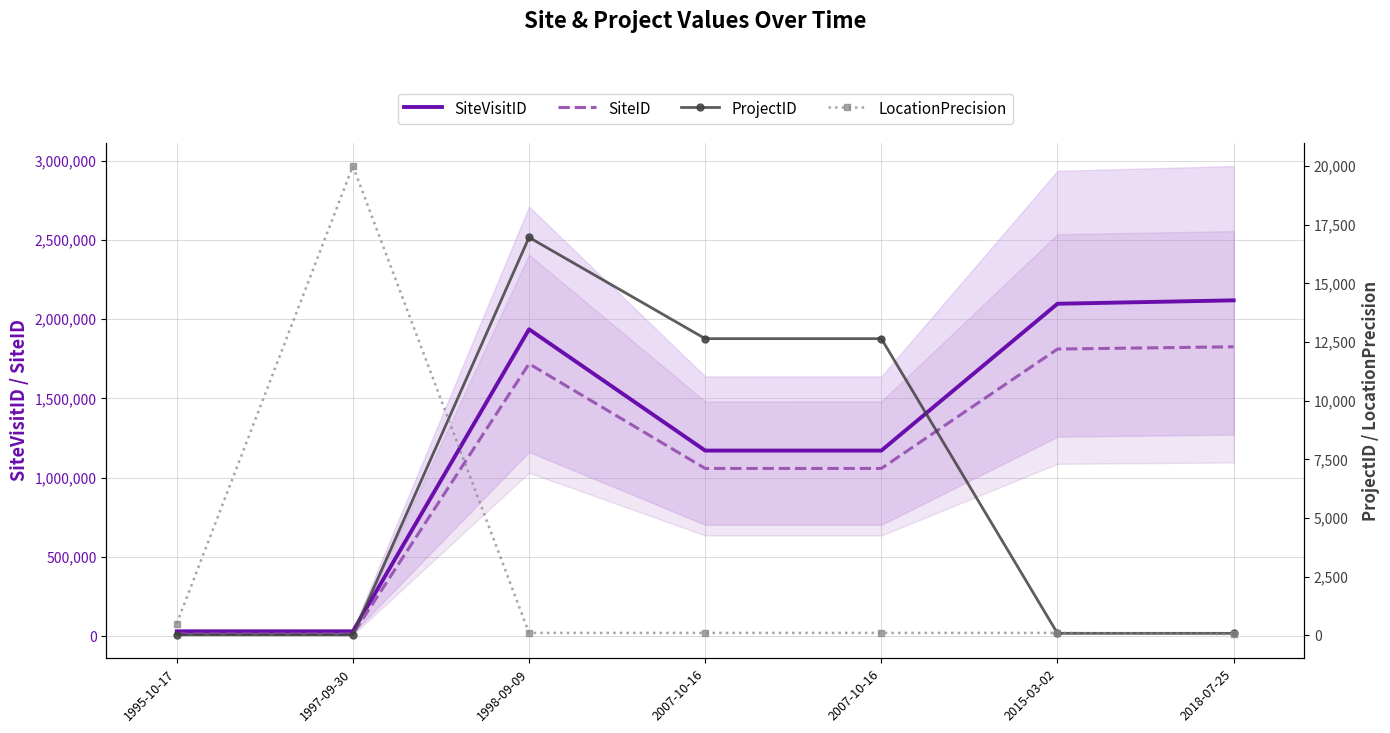

What is the value of the SiteID point at the 5th from the left?

1057373